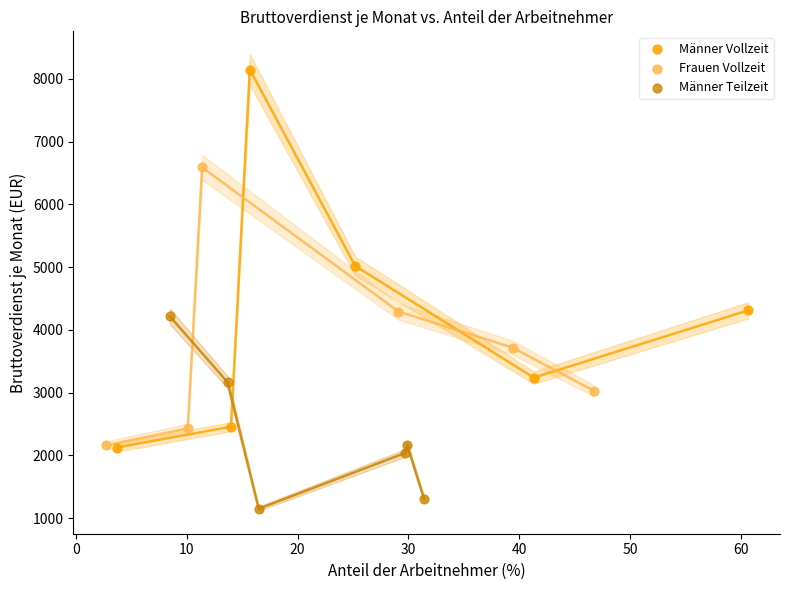

Which series has the largest Y range (max minus min)?

Männer Vollzeit